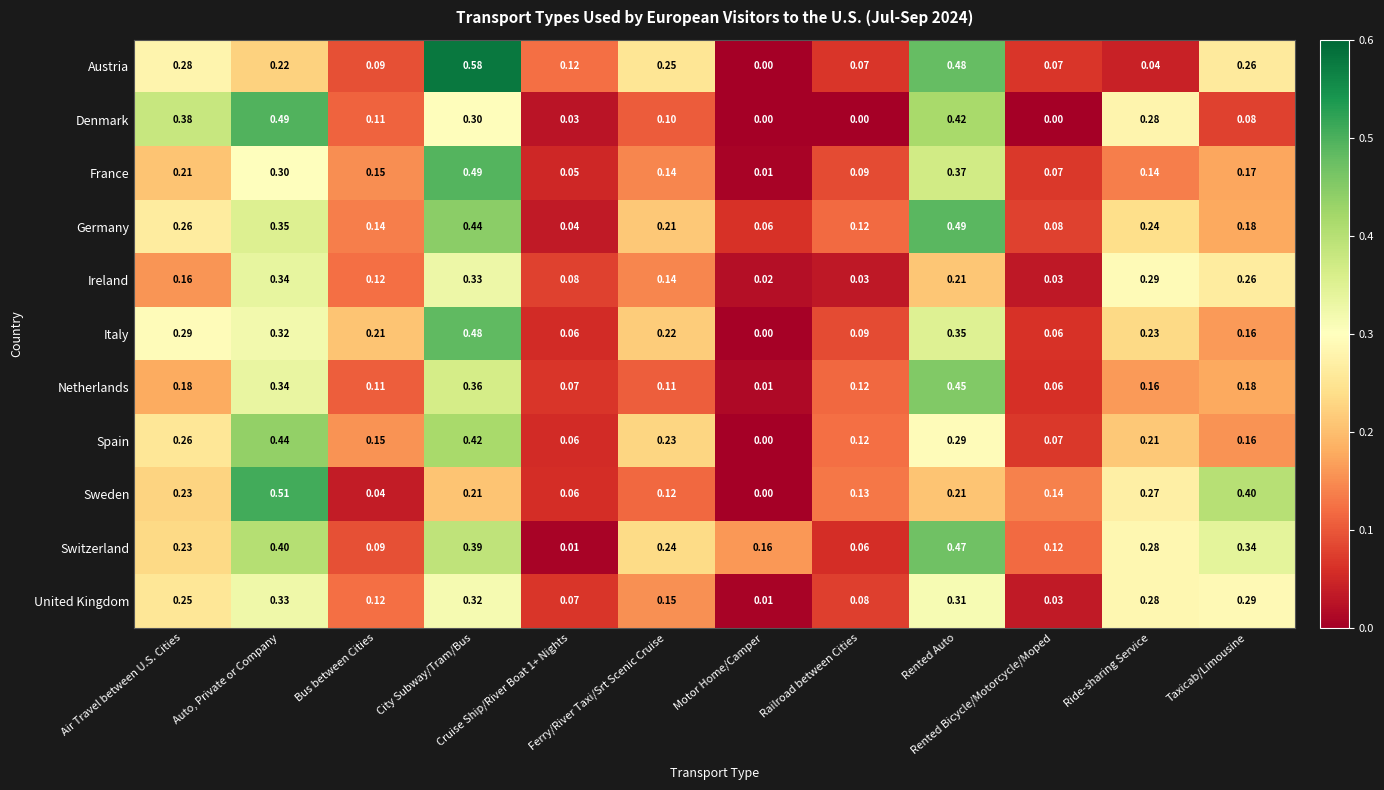

Which series has the largest total across all categories?

Switzerland